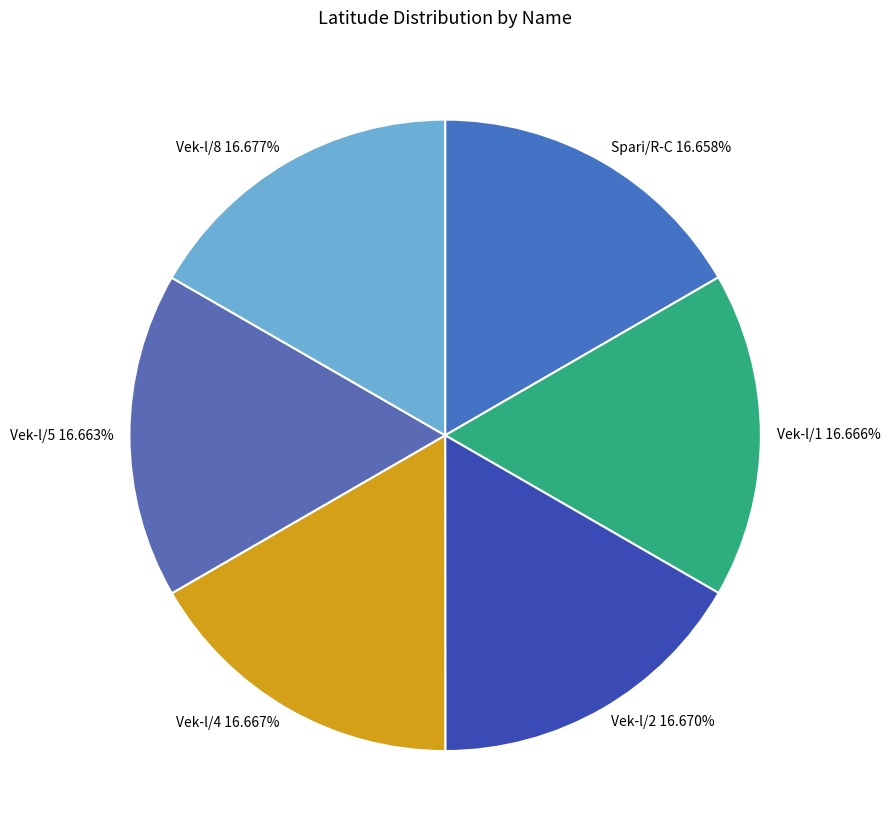

True or false: Vek-l/1 accounts for 17% of the total.

True